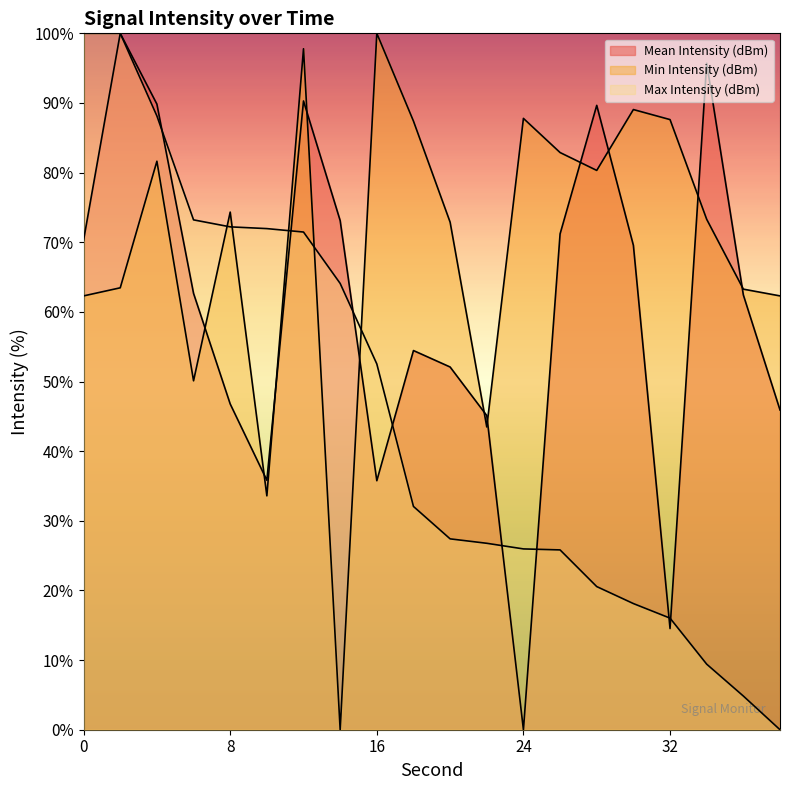

How many distinct data groups are displayed?

3